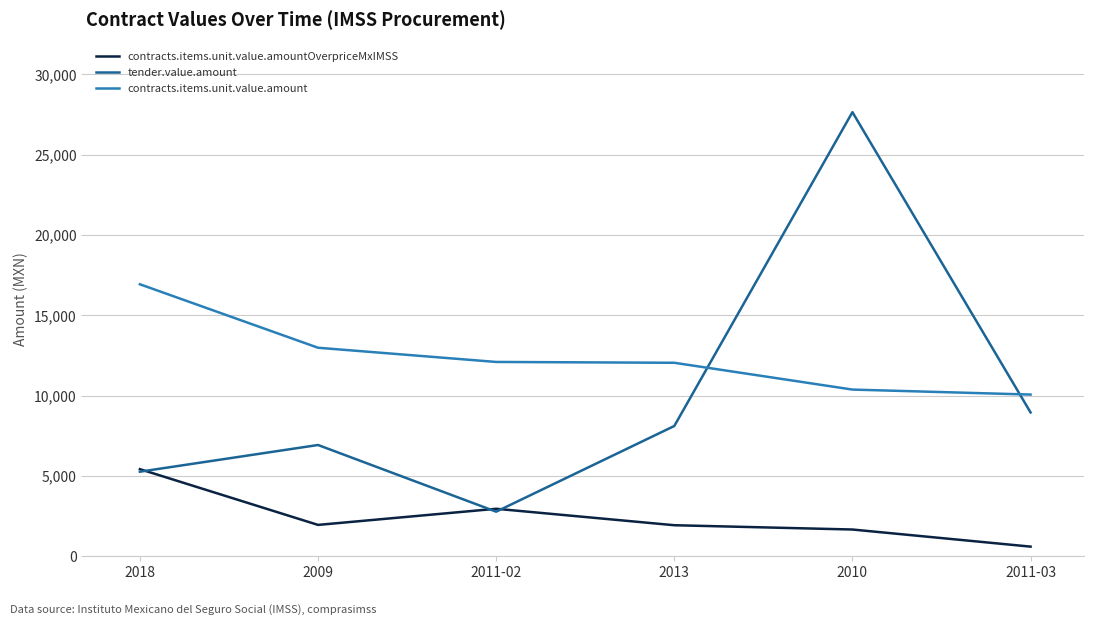

True or false: contracts.items.unit.value.amount has more than 1 interior local peaks.

False